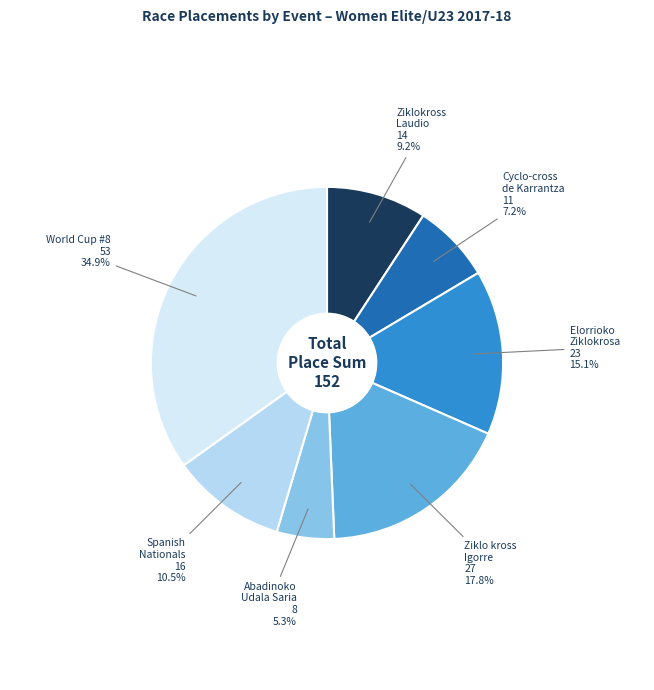

What is the ratio of the value at Elorrioko Ziklokrosa to the value at World Cup #8?

0.4